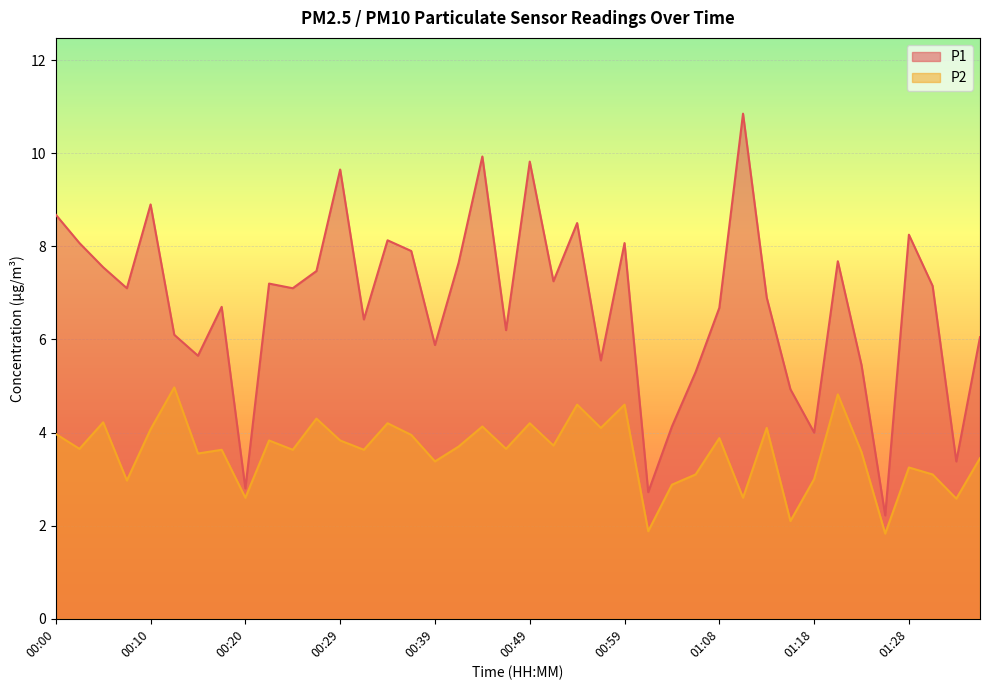

What is the label of the 11th point from the left?

00:25